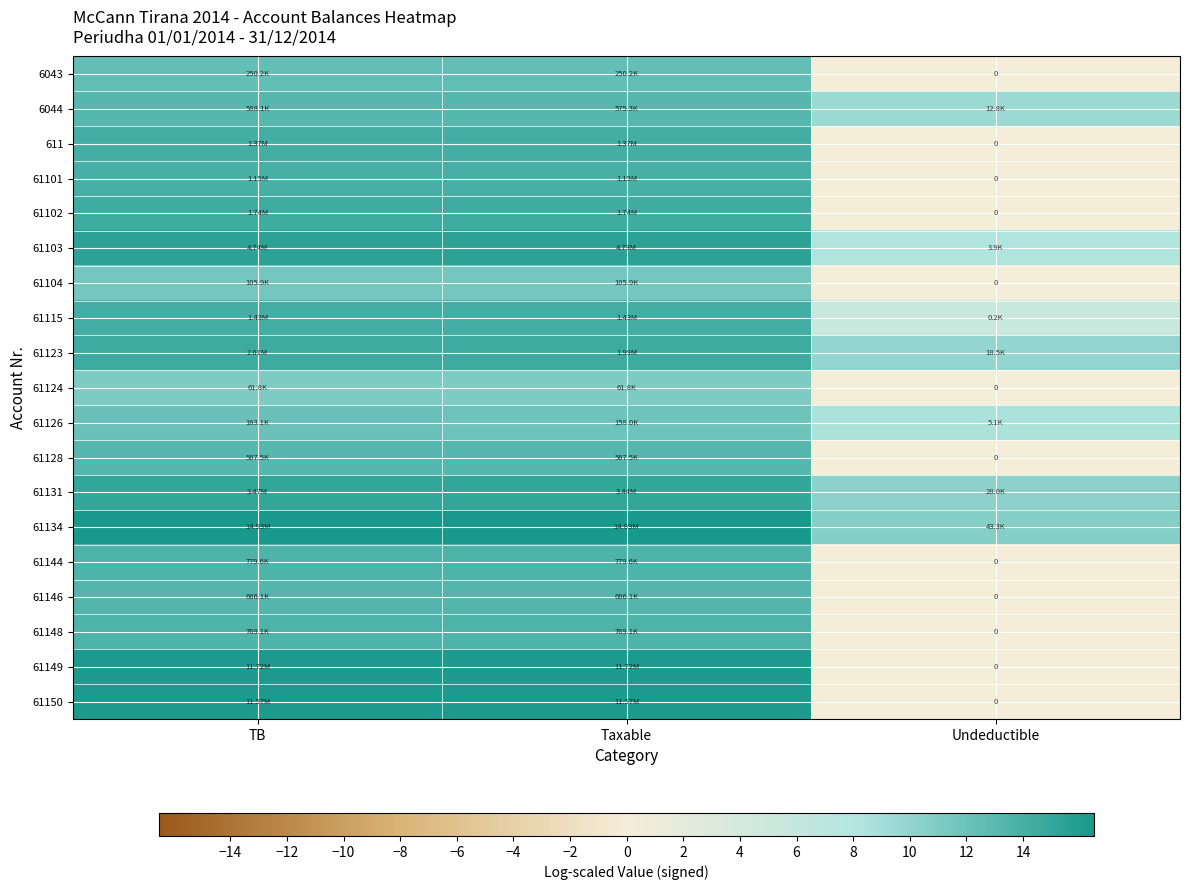

Count the number of categories in the chart.

3